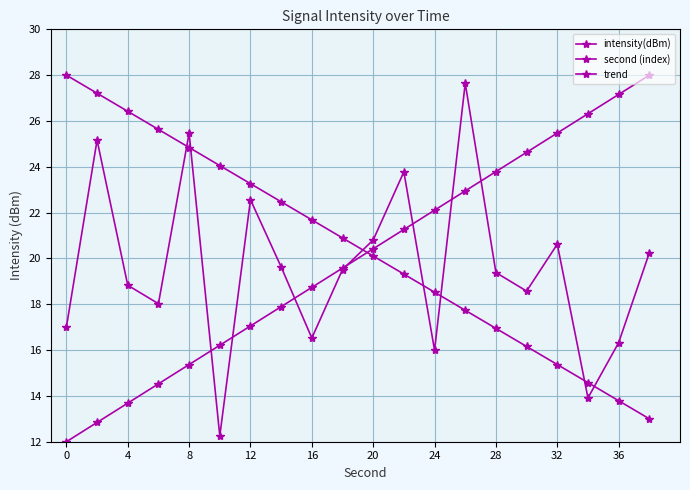

How many distinct data groups are displayed?

3